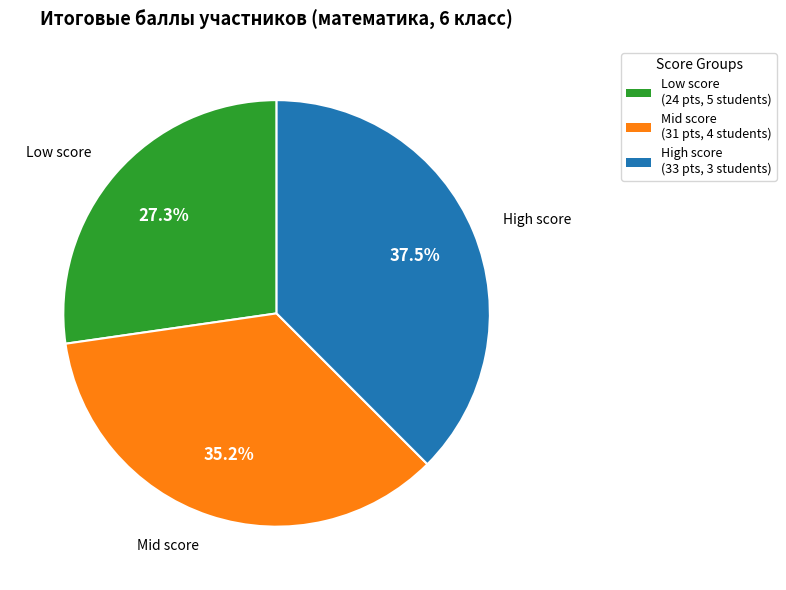

Is there a majority slice in this chart?

No